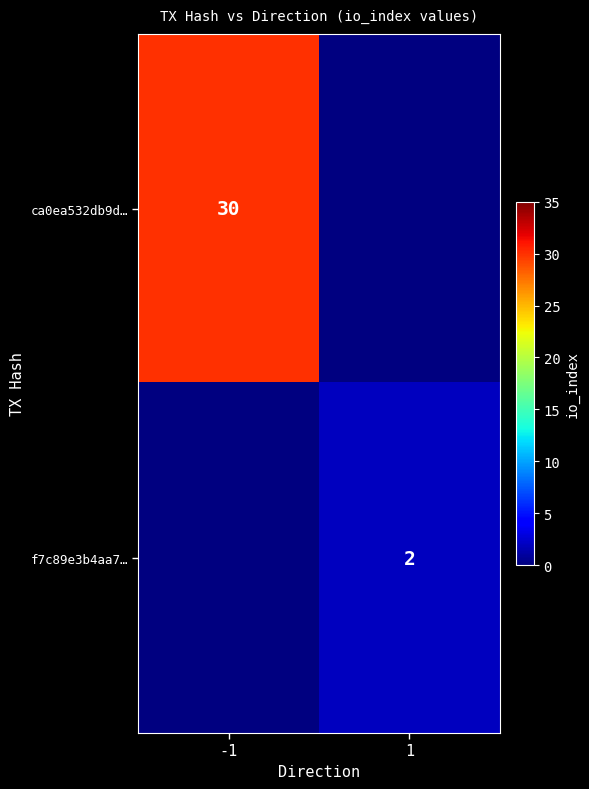

True or false: ca0ea532db9d… has a value of 21 at -1.

False